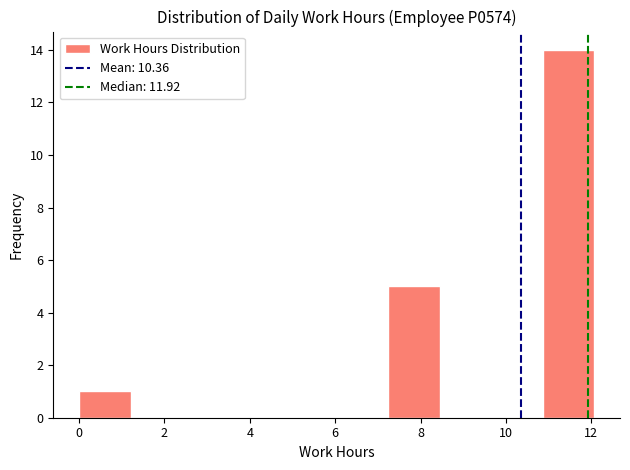

What is the height of the bar covering 0.0 to 1.2 on the x-axis? Neither the bar edges nor the heights are printed on the chart, so give them approximately, as read against the axes.

1